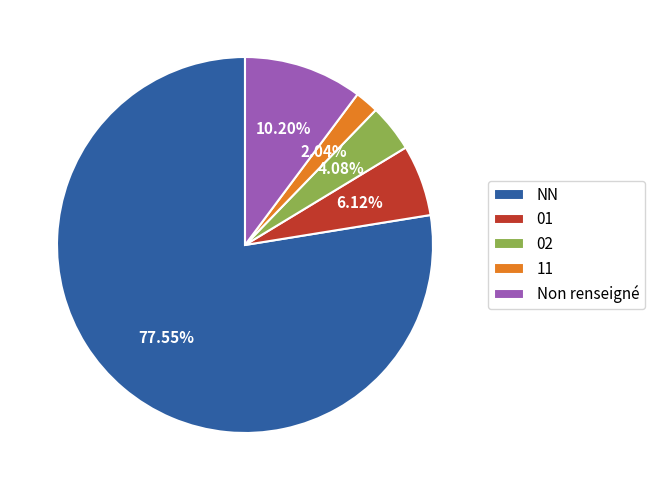

Which has a higher value, NN or 02?

NN